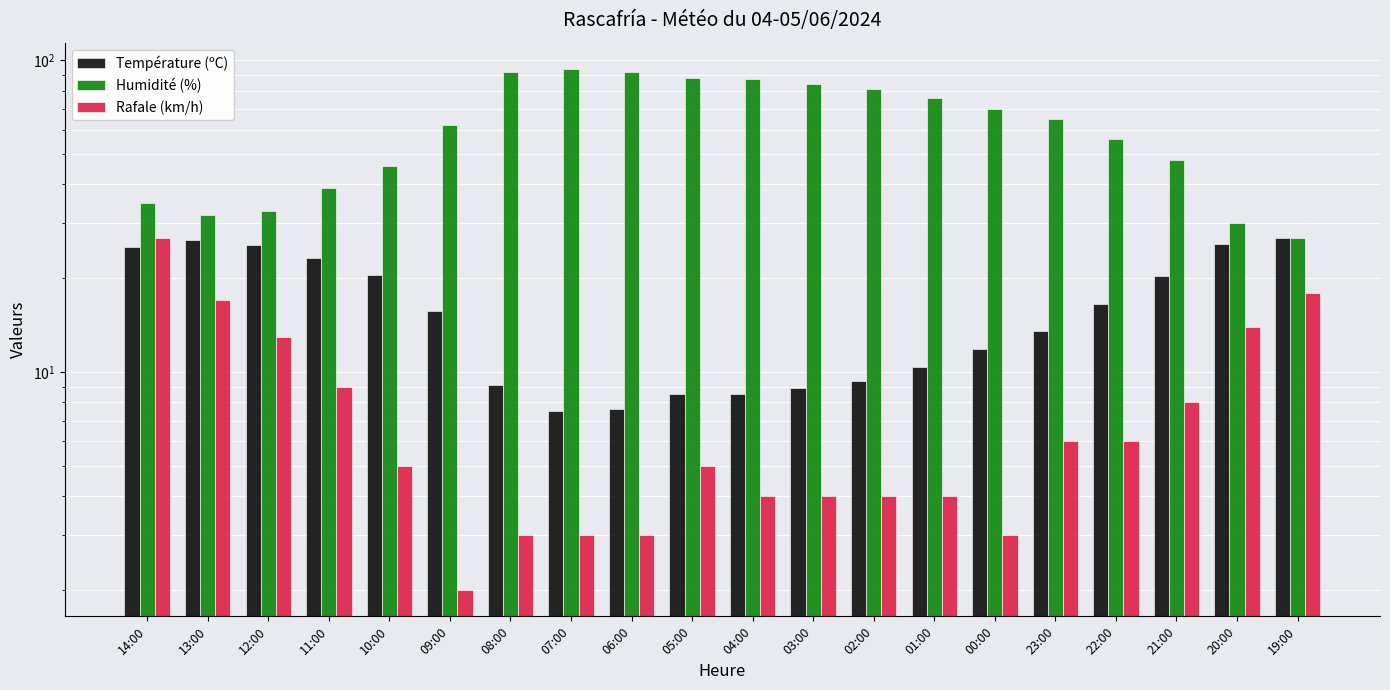

At which category is the sum across all series the highest?

07:00